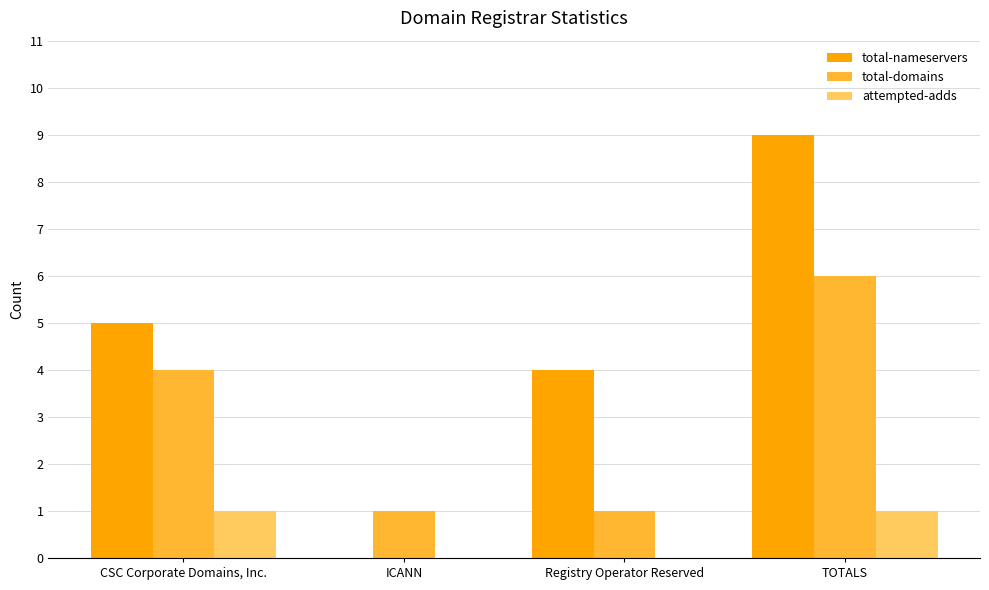

The total-domains series shows 4 at CSC Corporate Domains, Inc.. True or false?

True